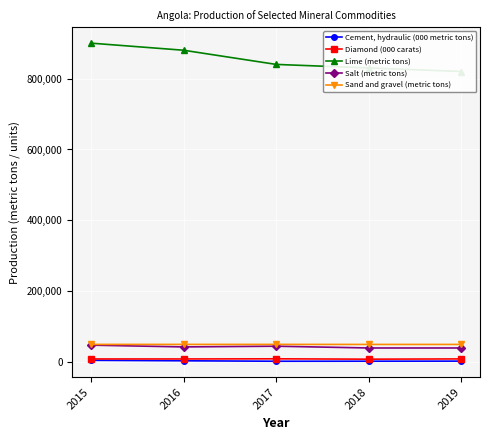

Is the value of Salt (metric tons) at 2017 greater than the value of Sand and gravel (metric tons) at 2019?

No